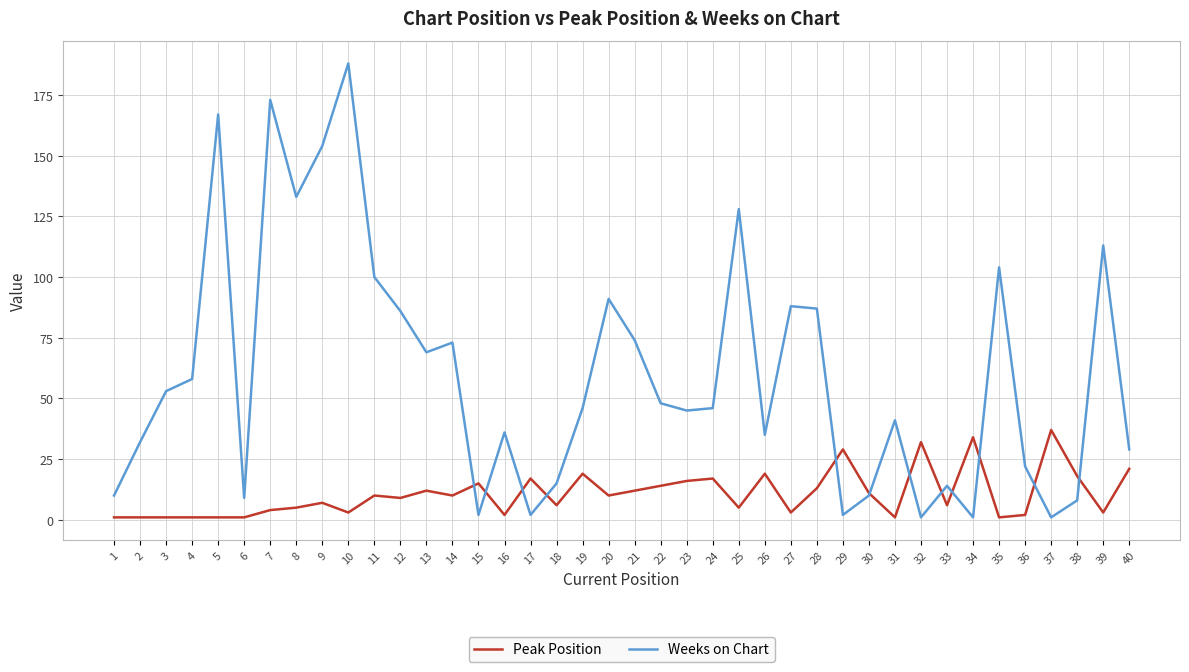

Is it true that Weeks on Chart equals 61 at 19?

False